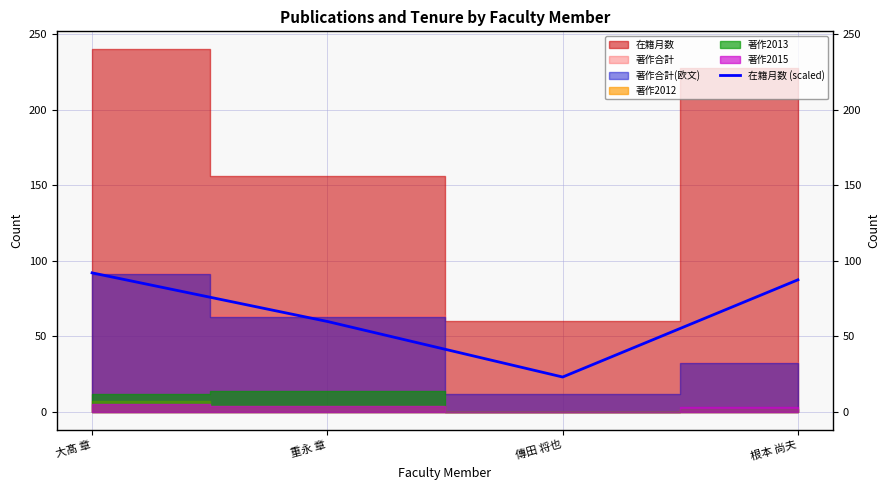

How many lines are shown in the chart?

1